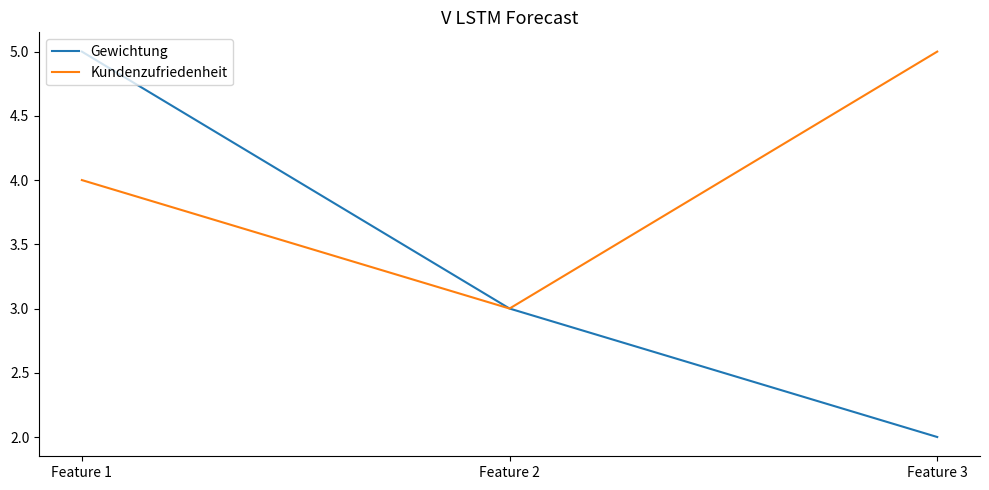

Rank the categories by Gewichtung value from lowest to highest.

Feature 3, Feature 2, Feature 1